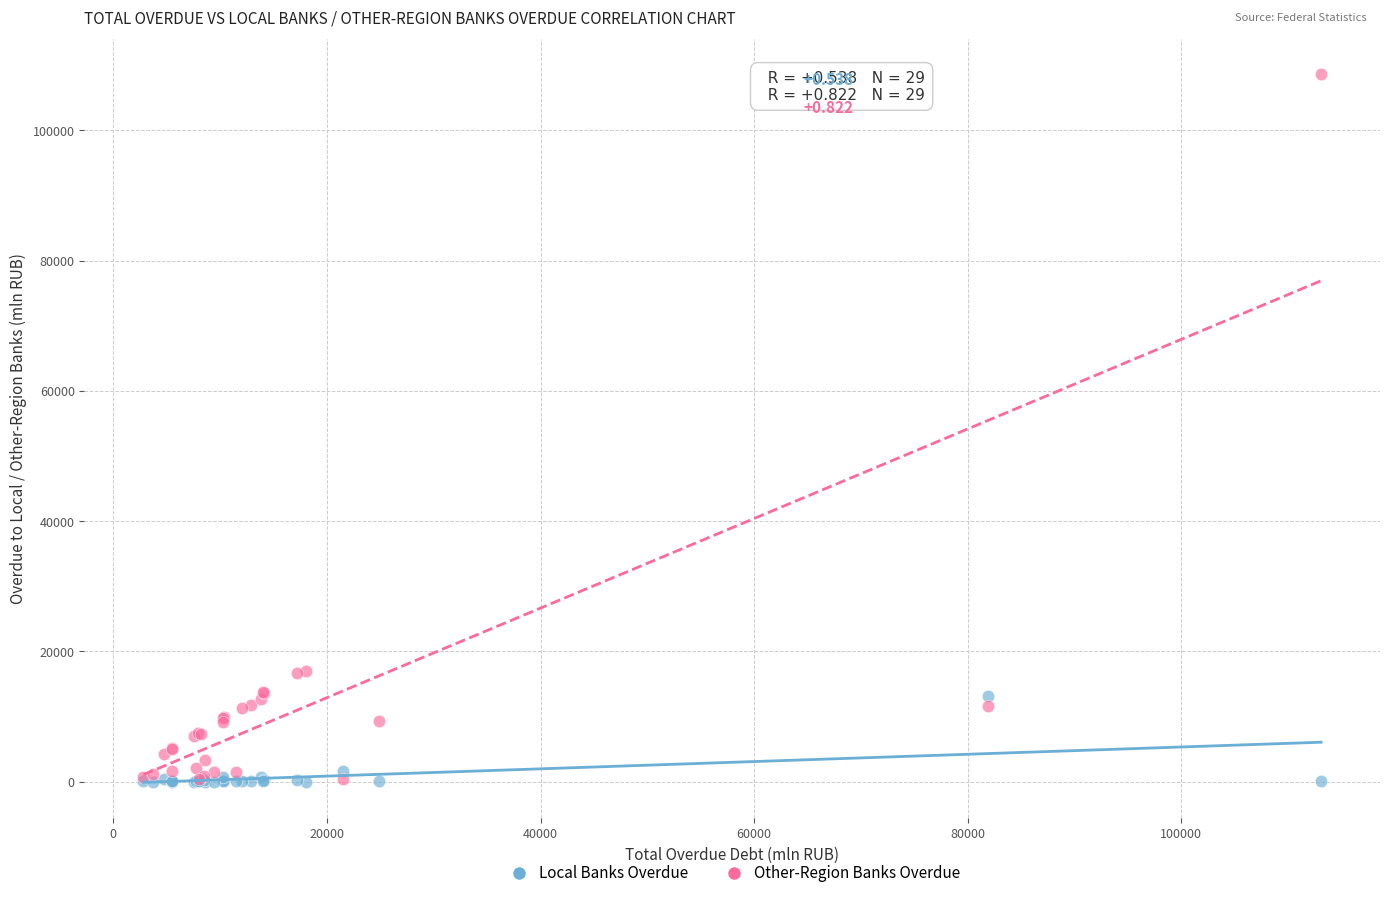

Which series has the widest spread of Y values?

Other-Region Banks Overdue